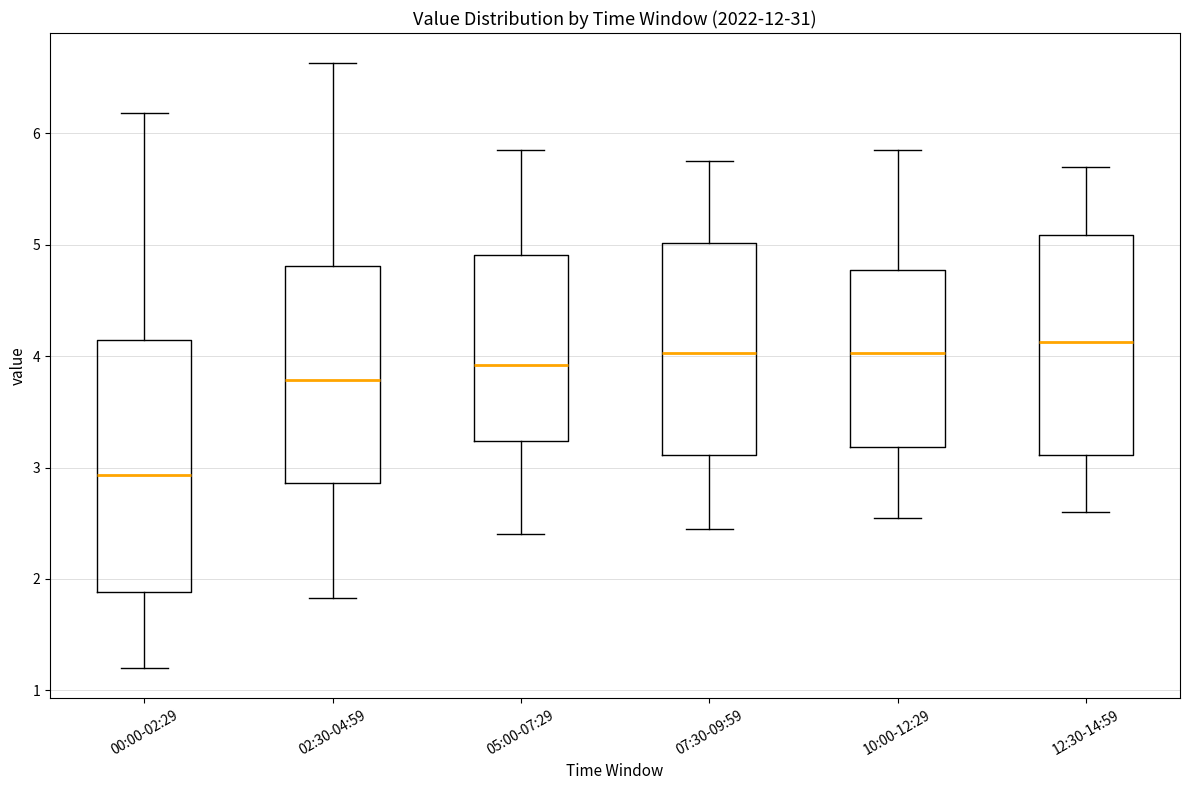

Reading left to right, read every box against the y-axis: the position of its median line, the range the box covers, and the ends of its whiskers. The values are not printed on the chart, so give them approximately, as read against the axis.

00:00-02:29: median 2.9, box 1.9 to 4.1, whiskers 1.2 to 6.2
02:30-04:59: median 3.8, box 2.9 to 4.8, whiskers 1.8 to 6.6
05:00-07:29: median 3.9, box 3.2 to 4.9, whiskers 2.4 to 5.9
07:30-09:59: median 4.0, box 3.1 to 5.0, whiskers 2.5 to 5.8
10:00-12:29: median 4.0, box 3.2 to 4.8, whiskers 2.6 to 5.9
12:30-14:59: median 4.1, box 3.1 to 5.1, whiskers 2.6 to 5.7